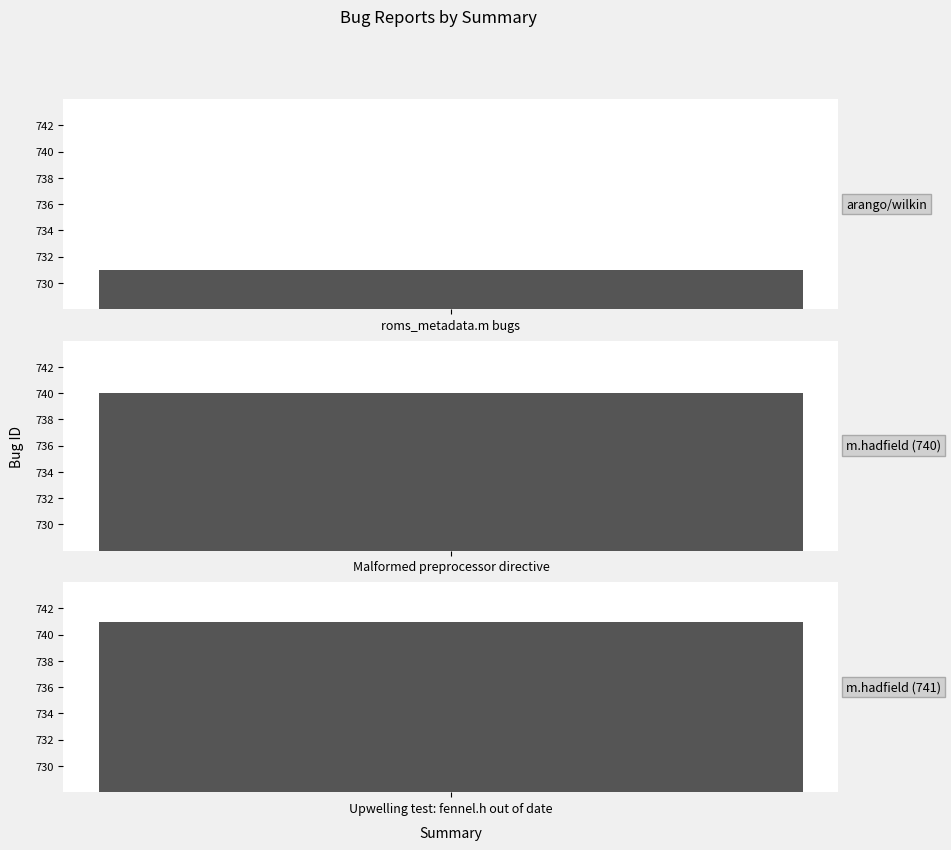

What is the value of the 3rd bar from the left?

741